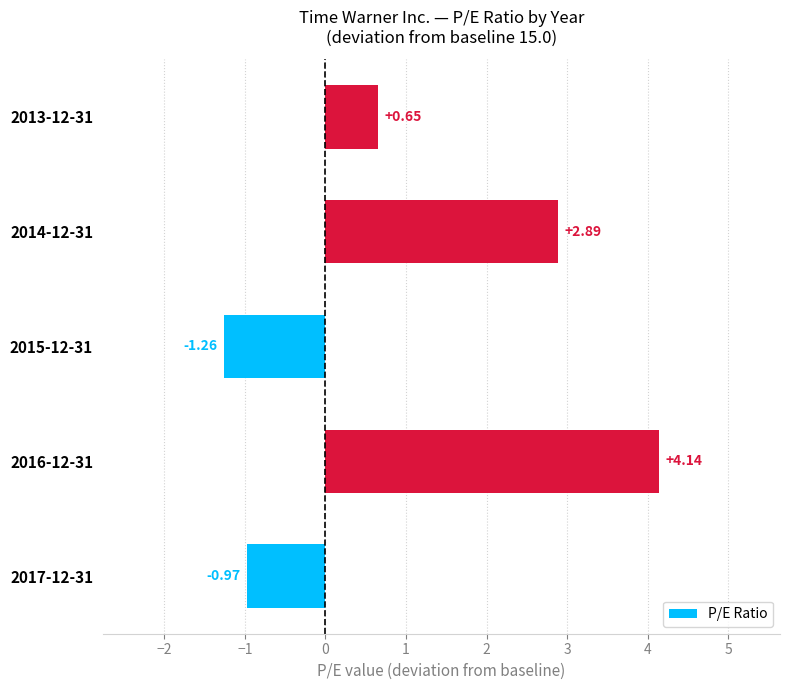

Between 2013-12-31 and 2017-12-31, which is larger?

2013-12-31